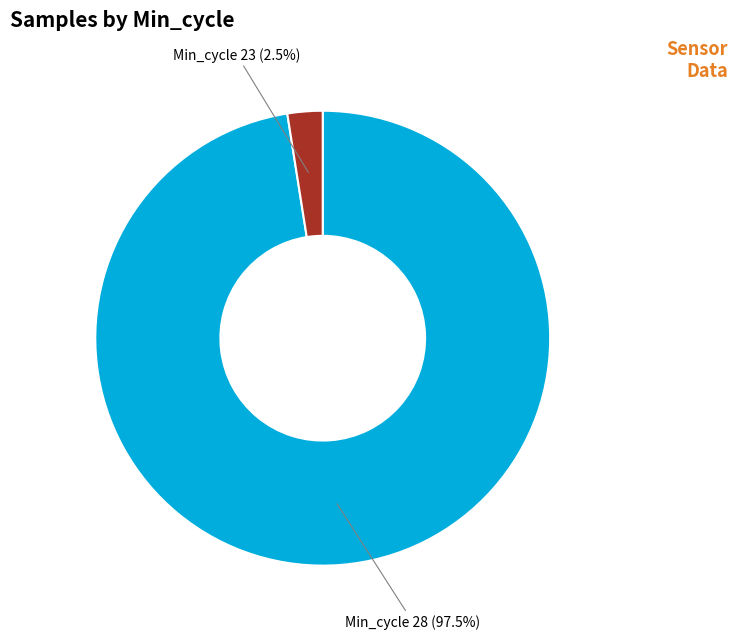

Which has a higher value, Min_cycle 23 or Min_cycle 28?

Min_cycle 28